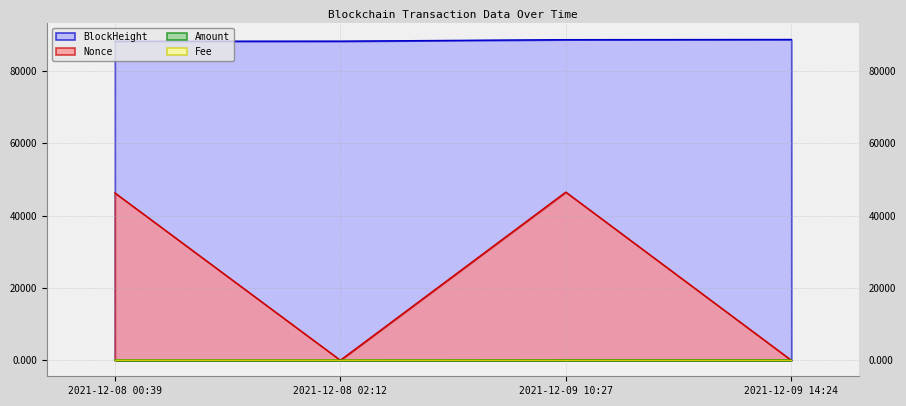

What is the label of the 4th point from the right?

2021-12-08 00:39